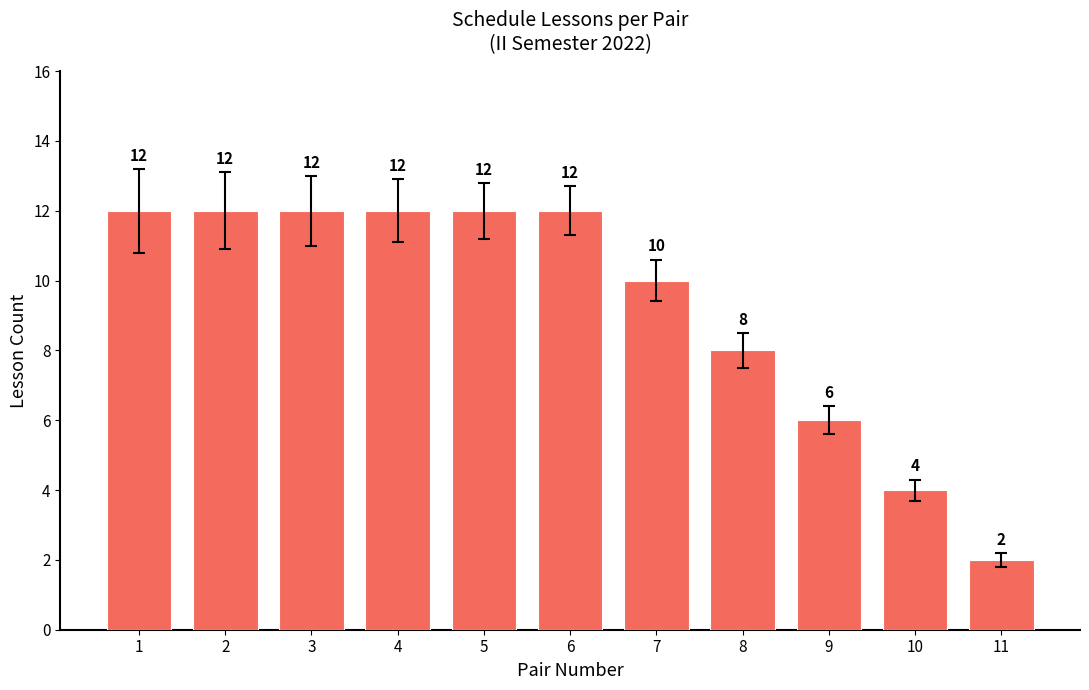

What is the value of the 1st bar from the left?

12